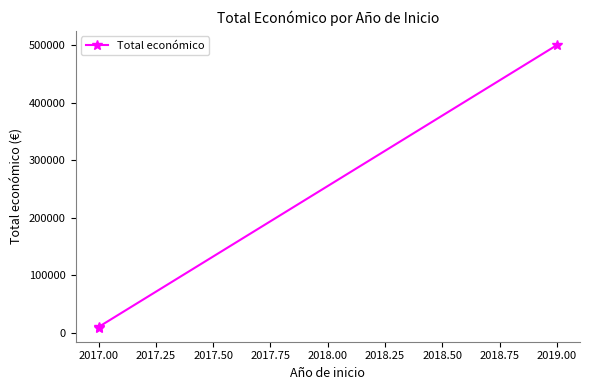

What is the minimum value shown in the chart?

9000